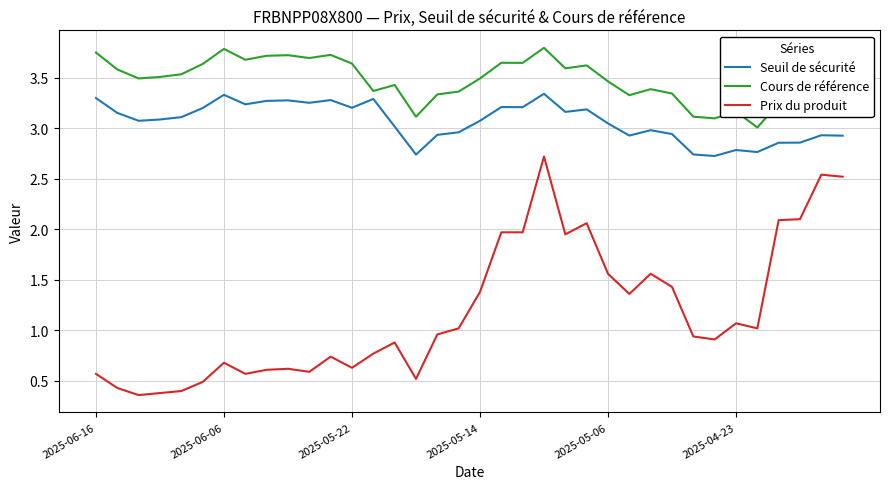

Which series has the widest spread of values?

Prix du produit